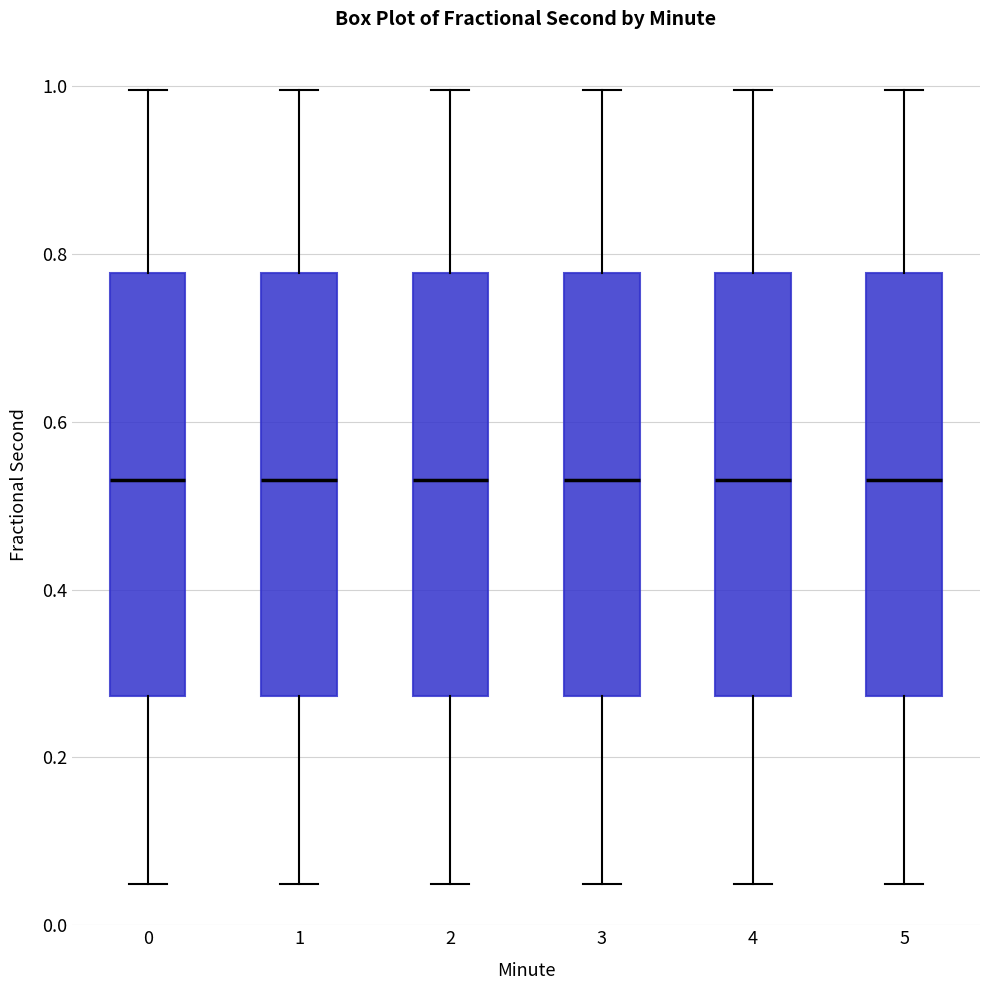

Where is the lower edge of the box at x = 5 on the y-axis? The values are not printed on the chart, so give them approximately, as read against the axis.

0.28